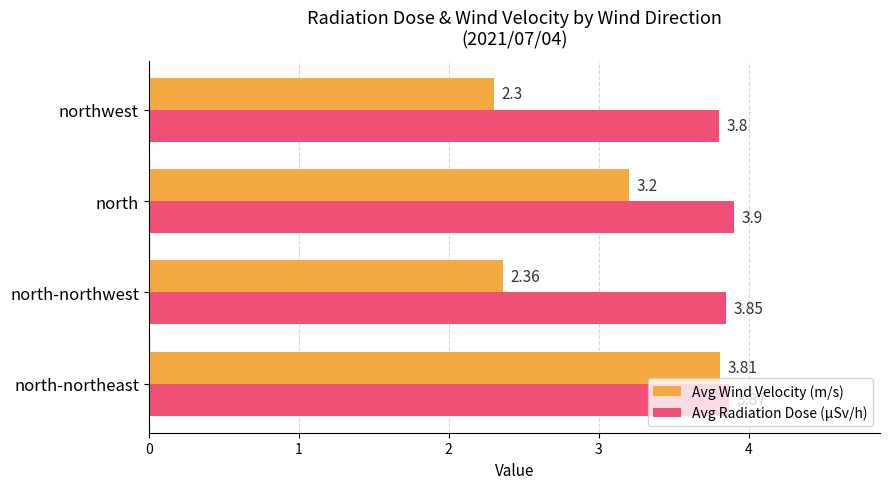

At which category is the sum across all series the highest?

north-northeast